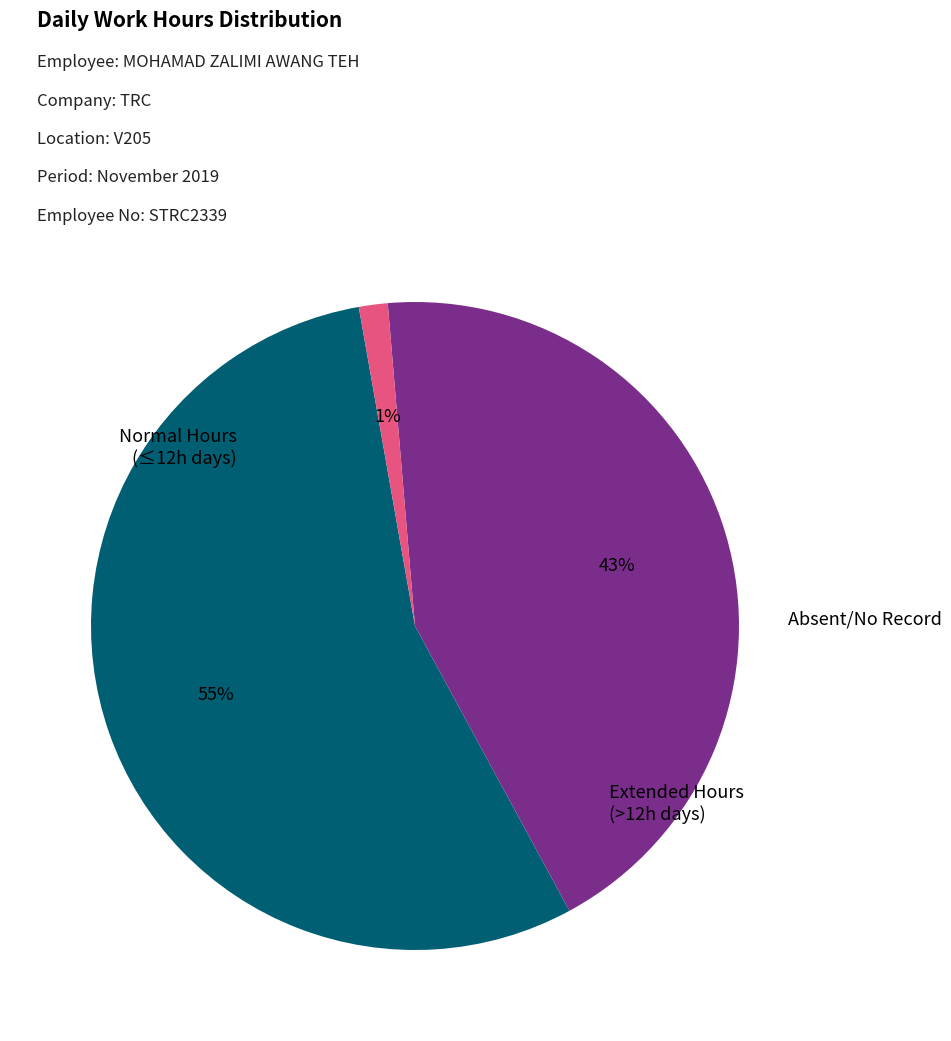

To the nearest percent, what is the average slice percentage?

33%